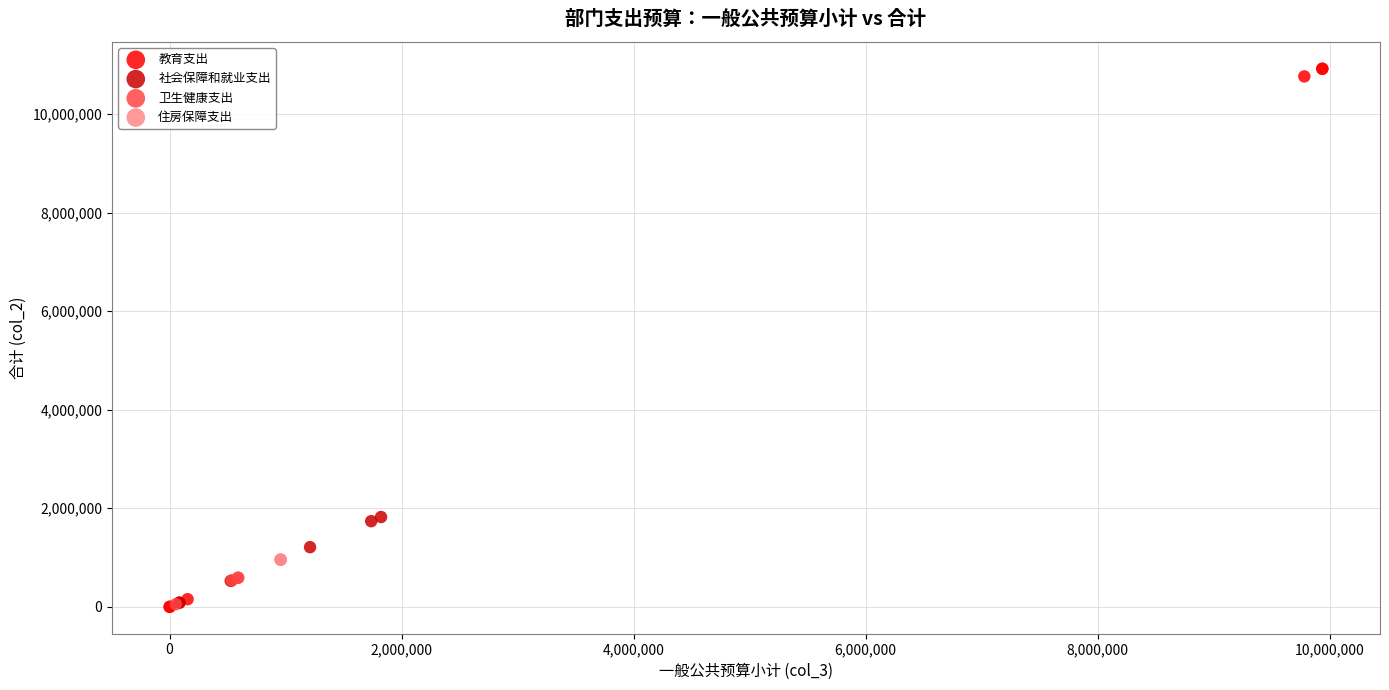

What are all the series names shown in the legend?

教育支出, 社会保障和就业支出, 卫生健康支出, 住房保障支出